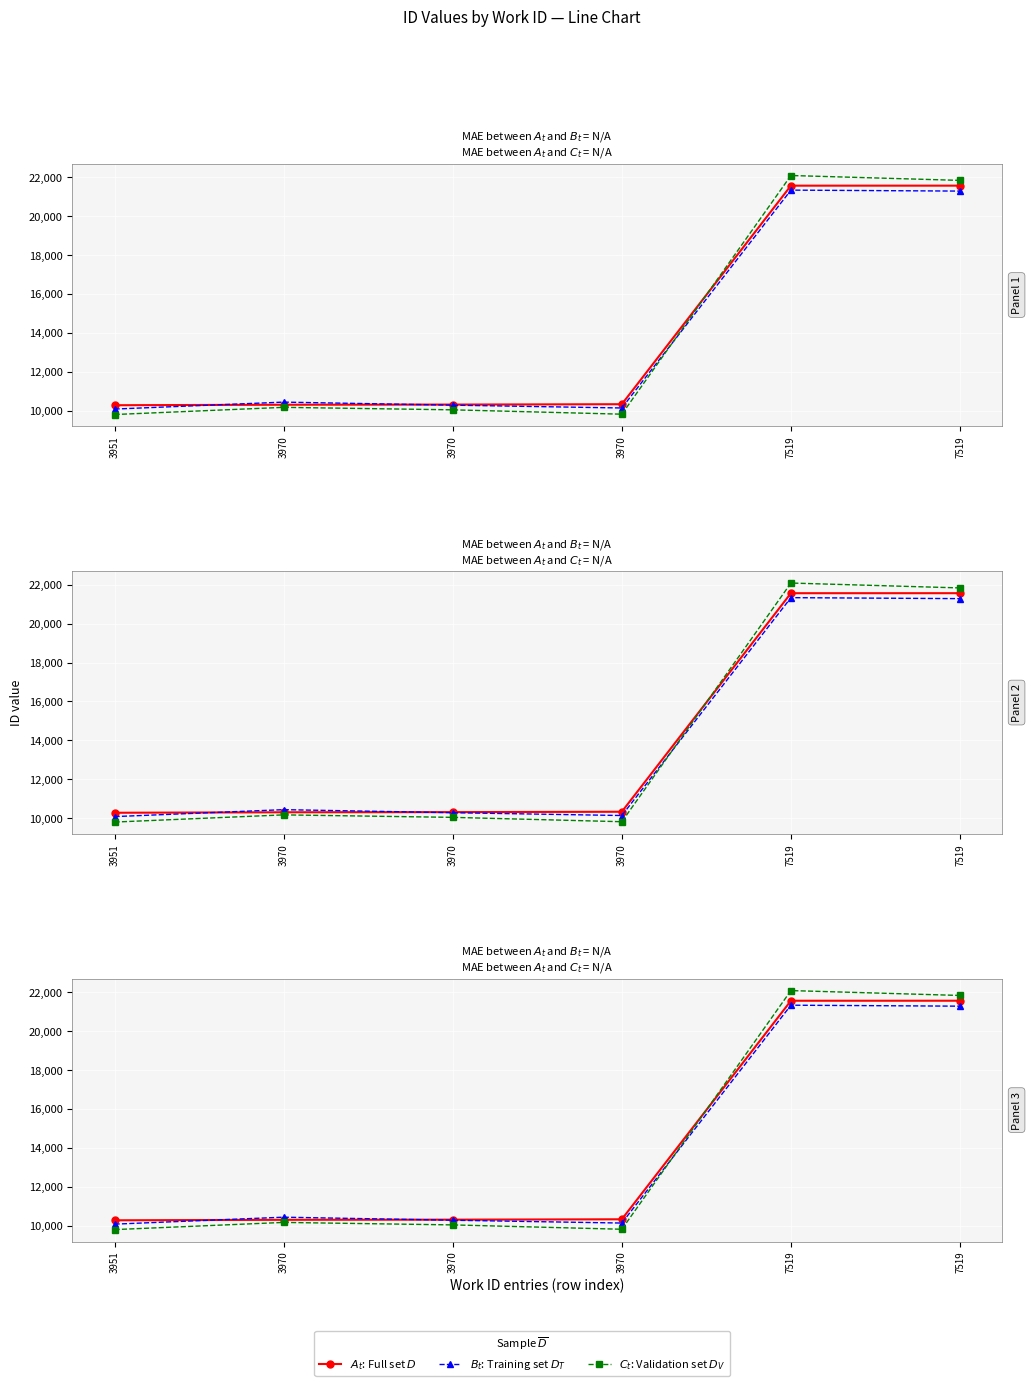

True or false: $B_t$: Training set $D_T$ and $A_t$: Full set $D$ cross at least once.

True